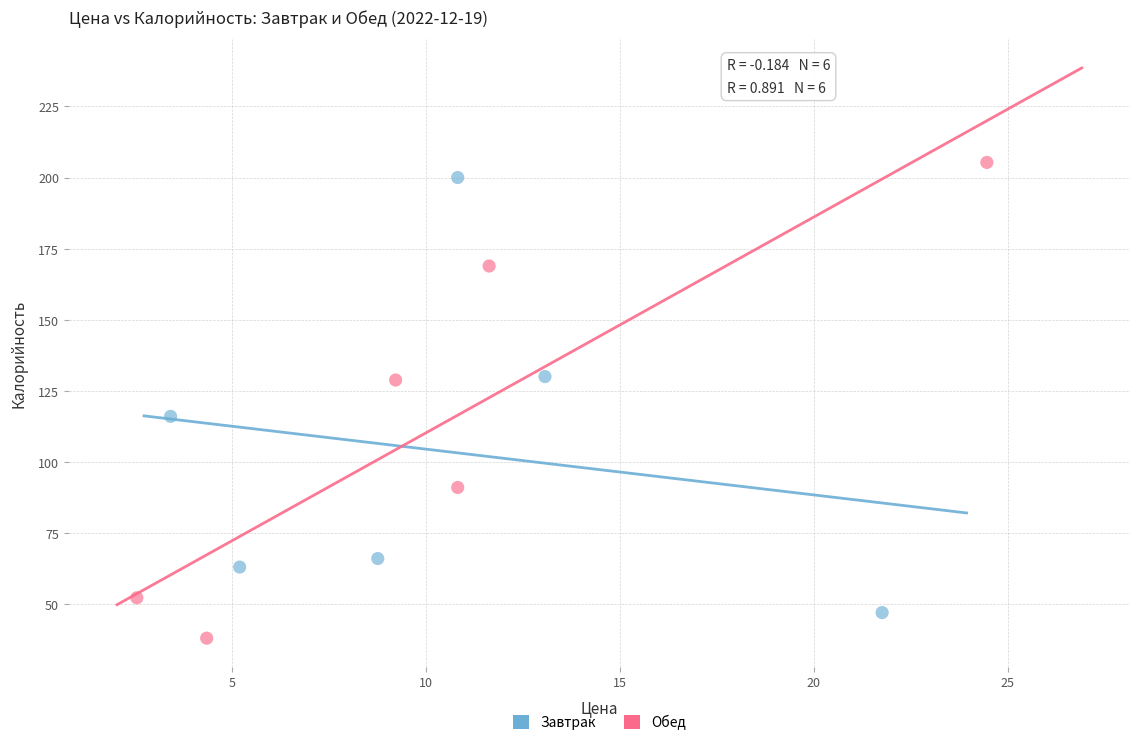

Which series contains the lowest Y value?

Обед